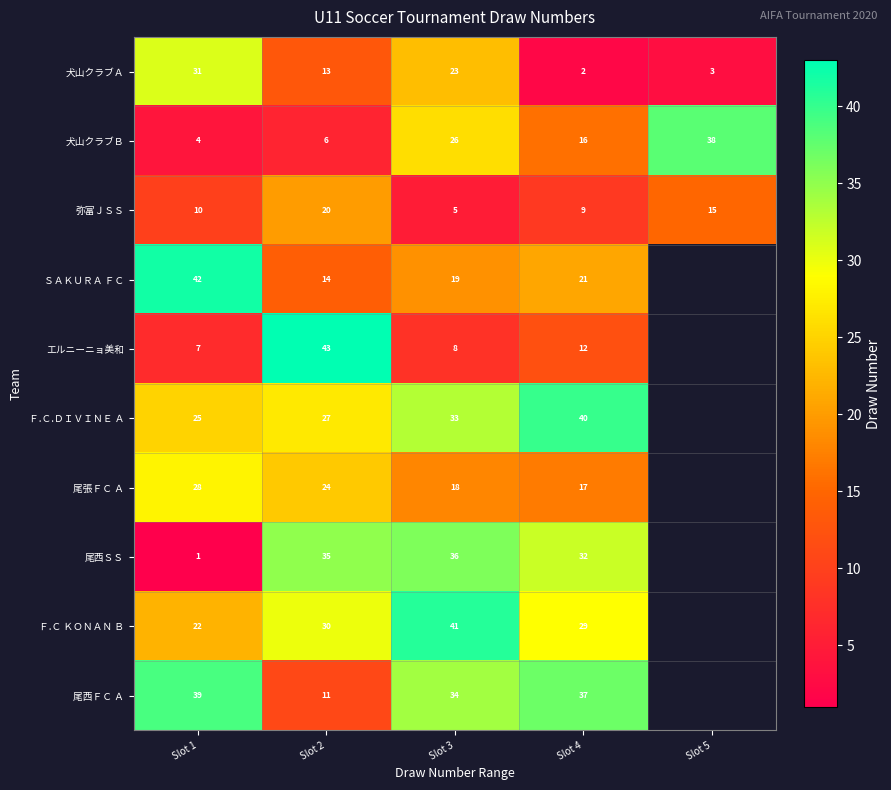

What is the minimum value for 弥富ＪＳＳ?

5